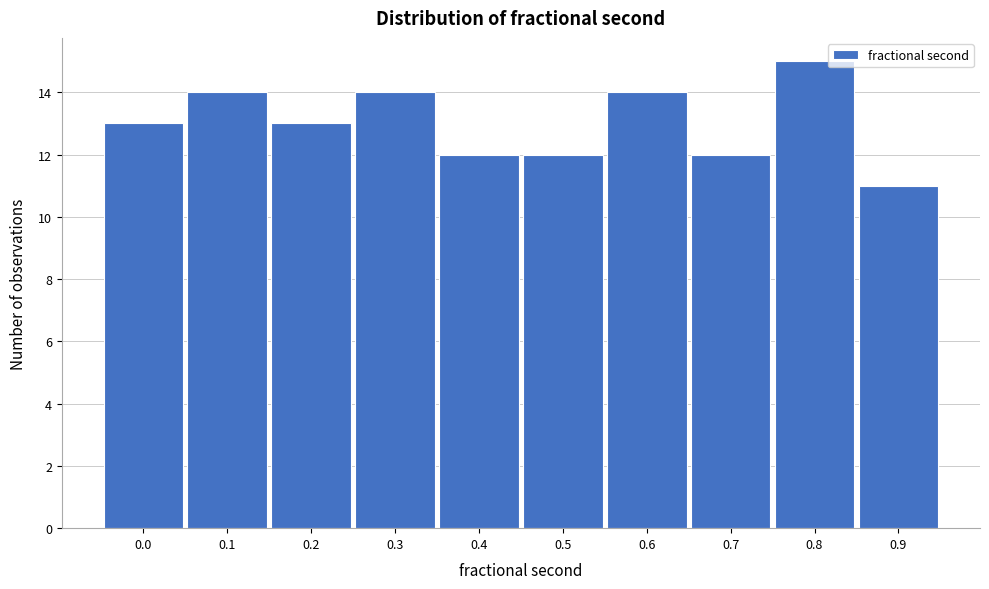

Reading left to right, extract all data points from this chart.

0.0=13	0.1=14	0.2=13	0.3=14	0.4=12	0.5=12	0.6=14	0.7=12	0.8=15	0.9=11